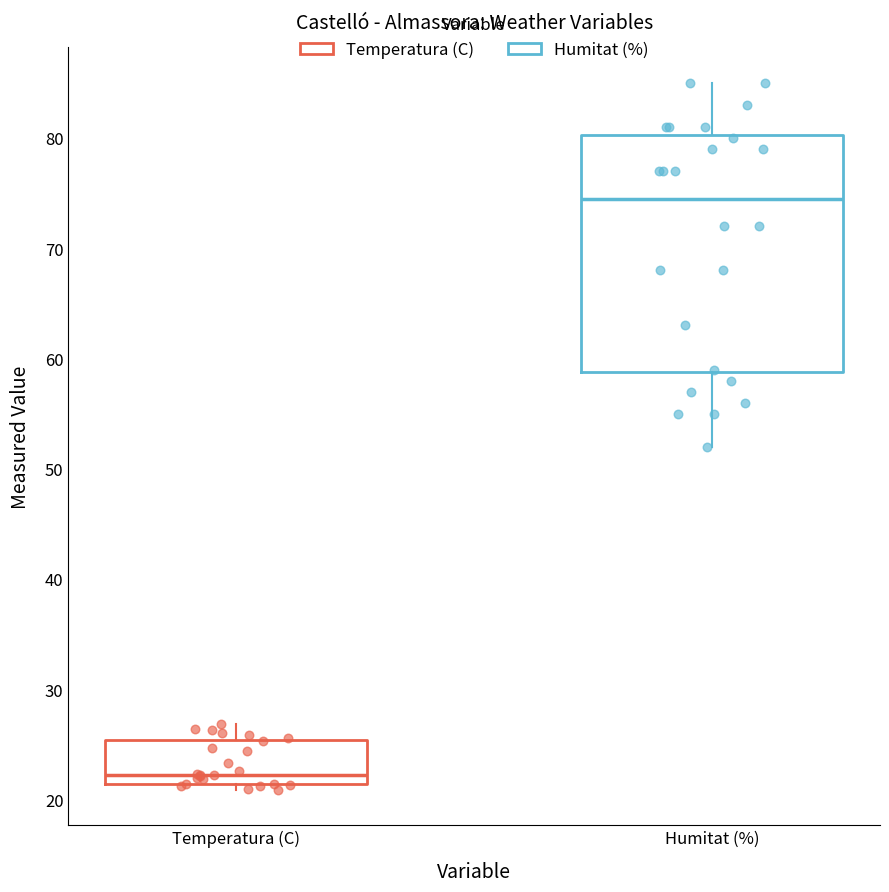

Which box has the highest median line?

Humitat (%)